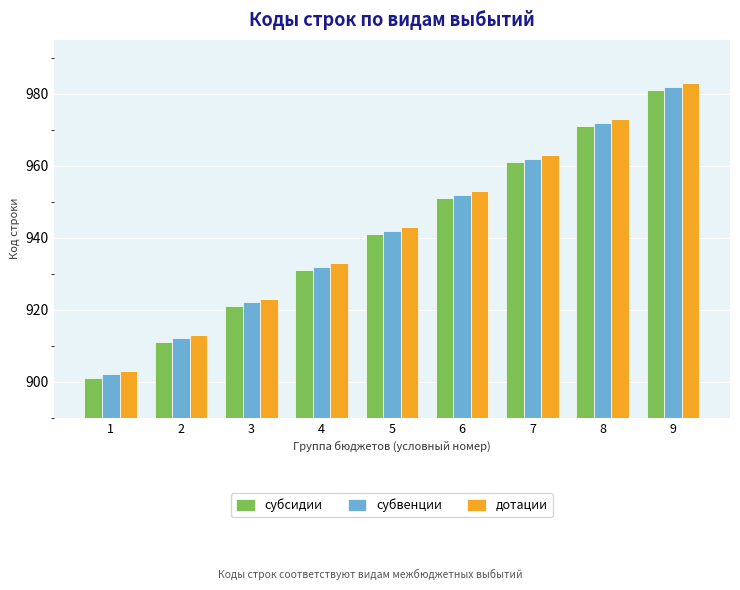

The субсидии series shows 951 at 6. True or false?

True